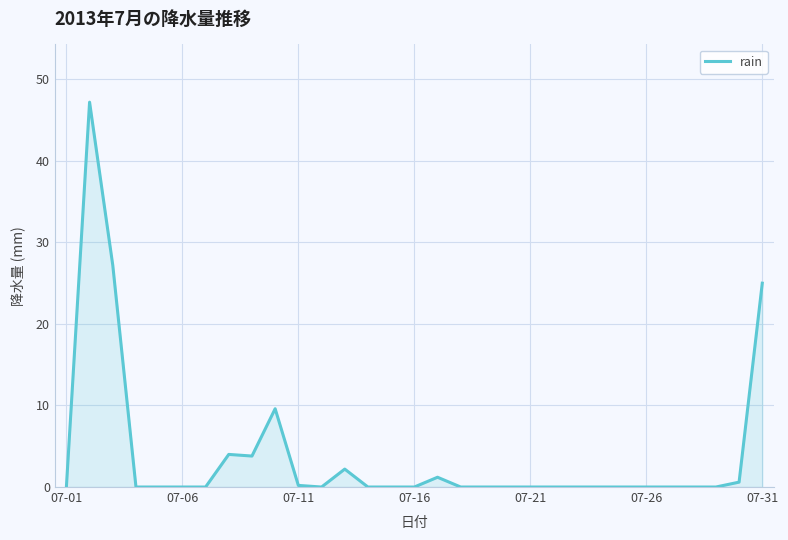

What is the greatest value displayed?

47.2